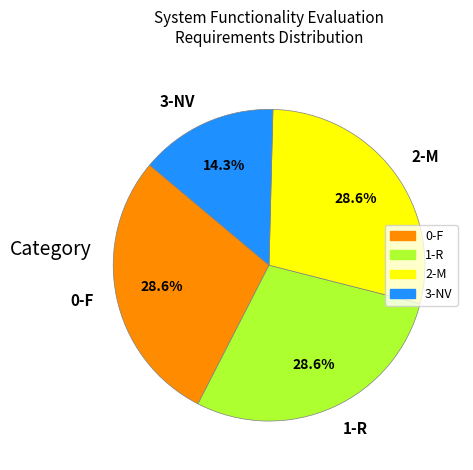

Between 2-M and 3-NV, which is larger?

2-M